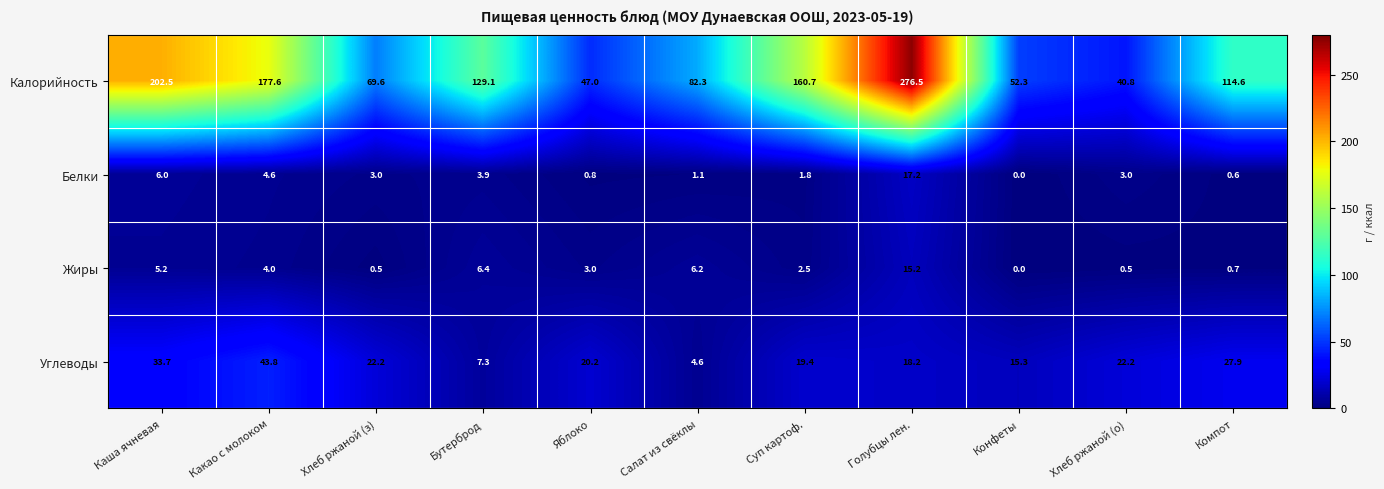

At which label does Углеводы first exceed 20?

Каша ячневая